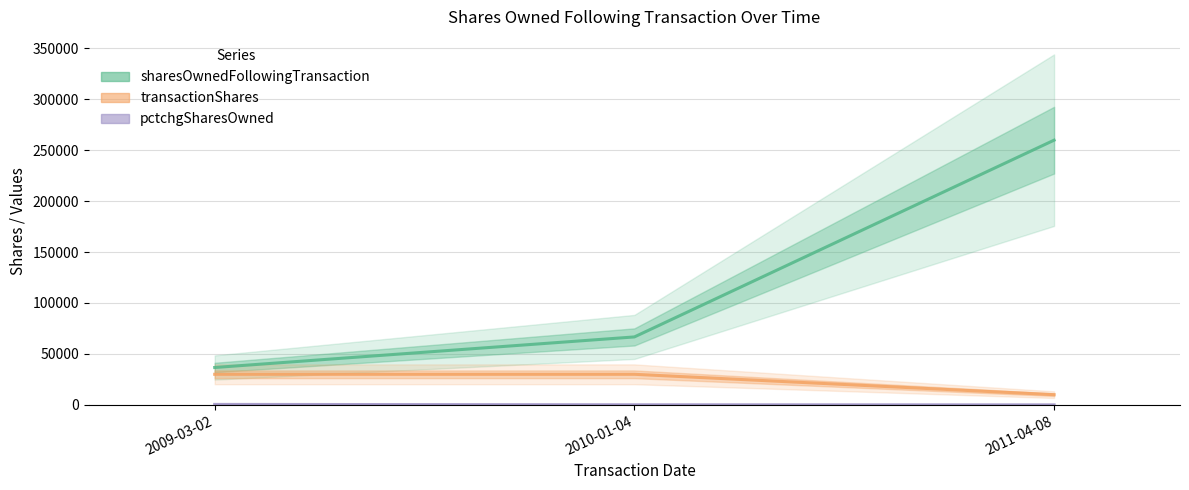

Which category has the lowest value across all series?

2011-04-08